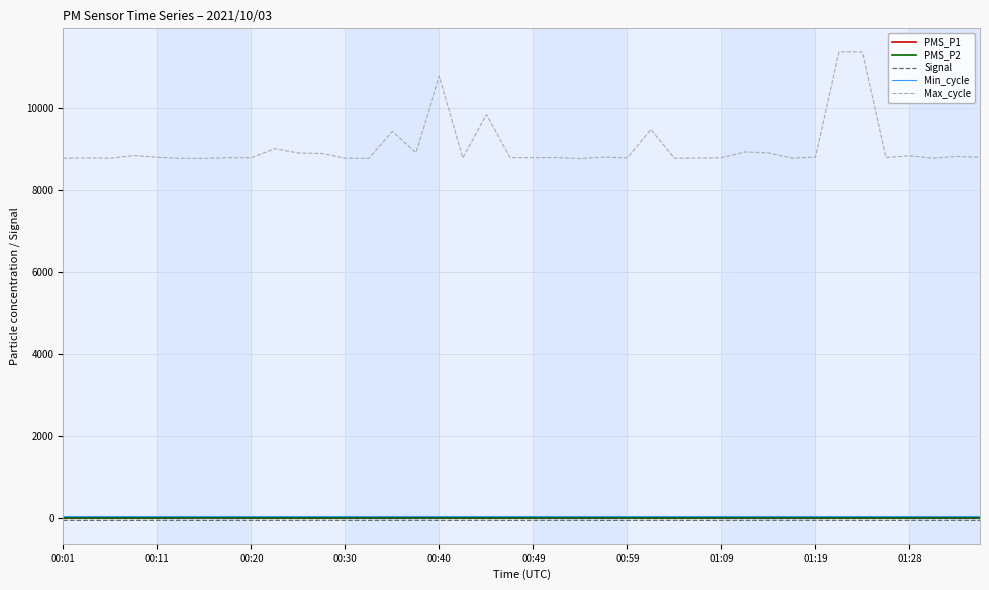

What is the difference between the second highest and second lowest values in the Signal series?

3.0